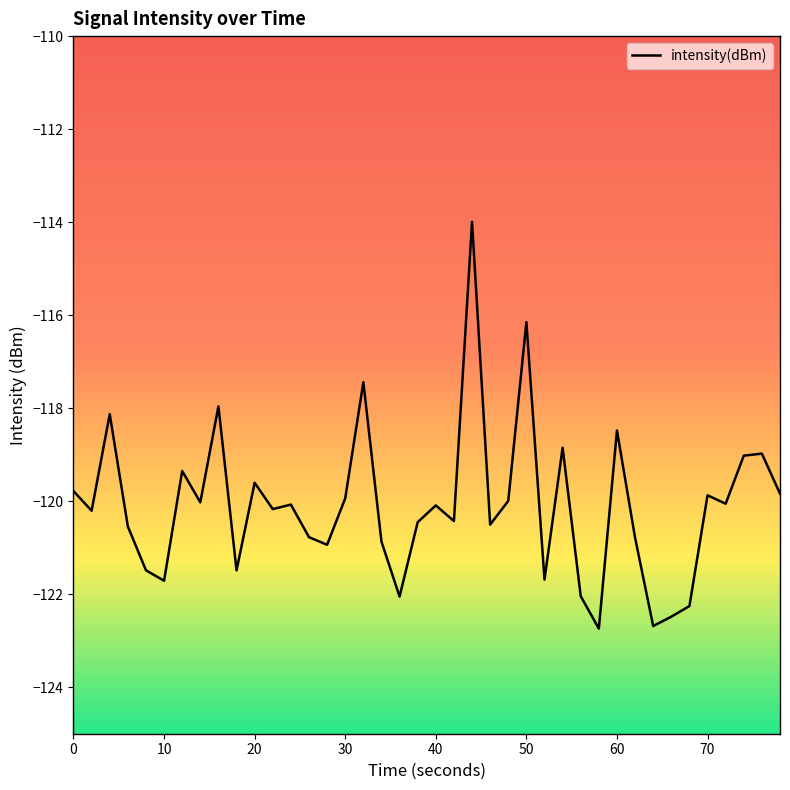

What is the maximum value shown in the chart?

-114.0